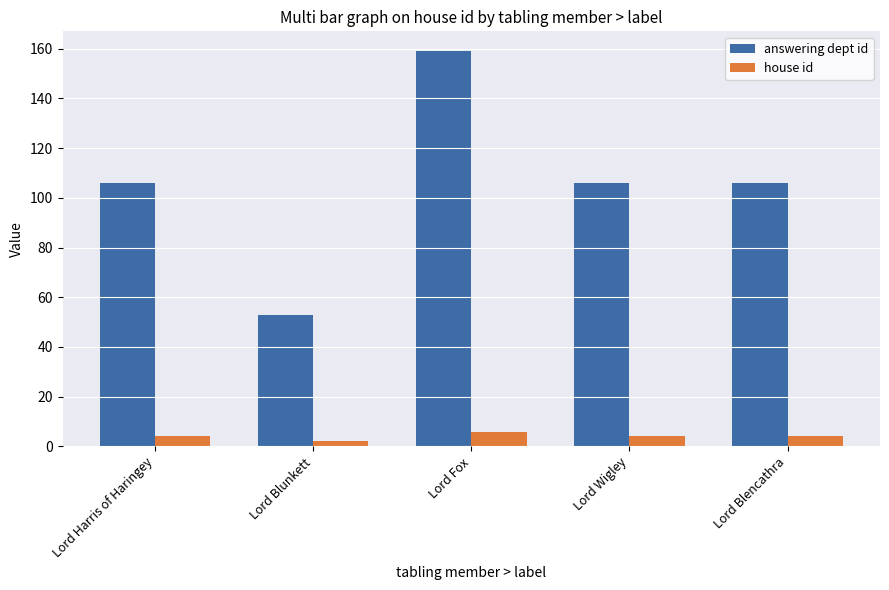

How many distinct data groups are displayed?

2